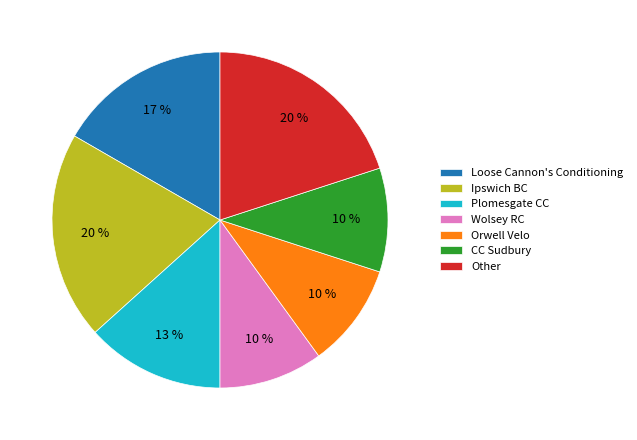

Is there a majority slice in this chart?

No